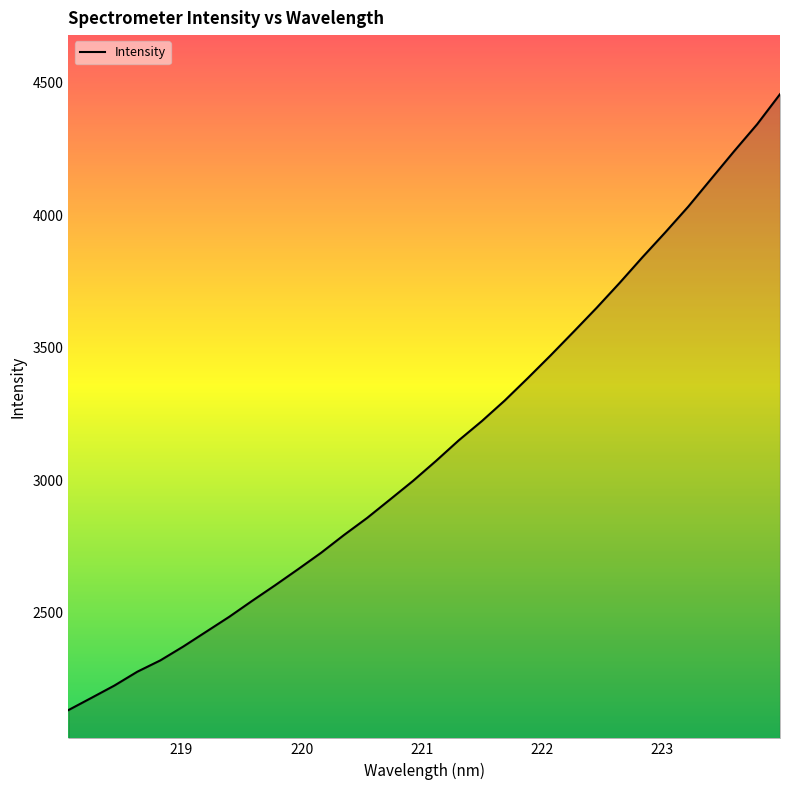

What is the maximum value shown in the chart?

4456.9